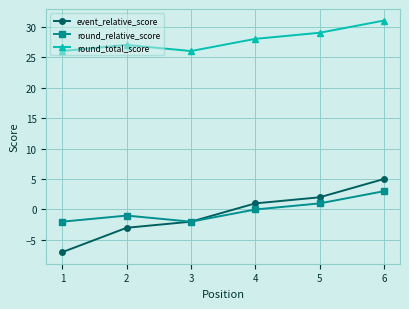

Is it true that event_relative_score equals -1 at 2?

False